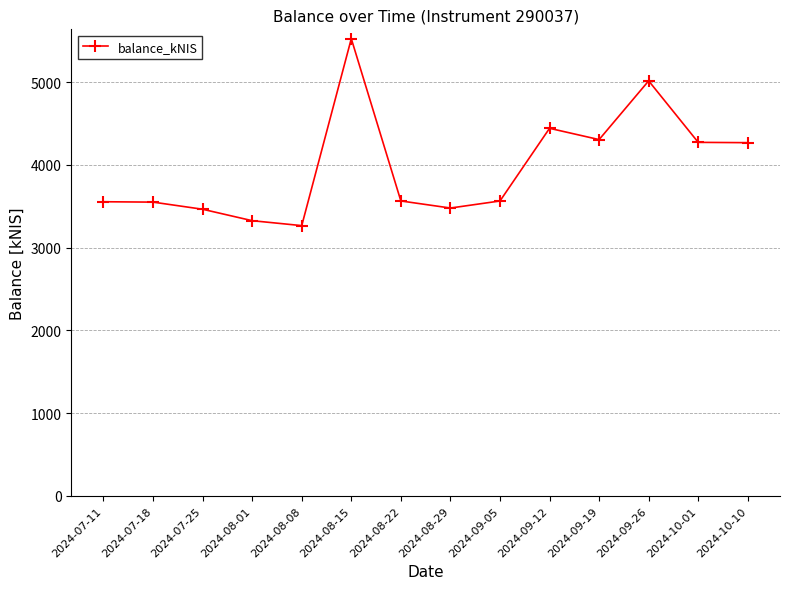

Where is the data nearest to the value 4396?

2024-09-12